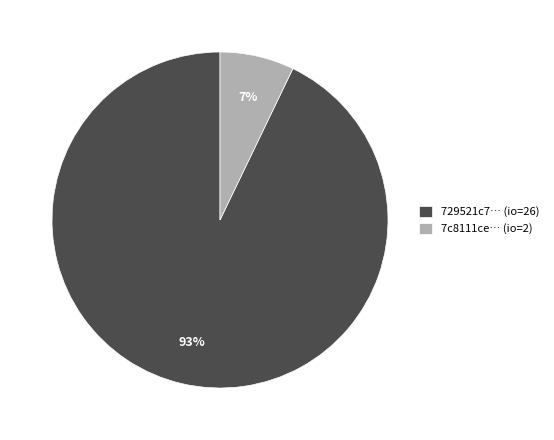

Combined, do 729521c7… (io=26) and 7c8111ce… (io=2) account for over 50%?

Yes